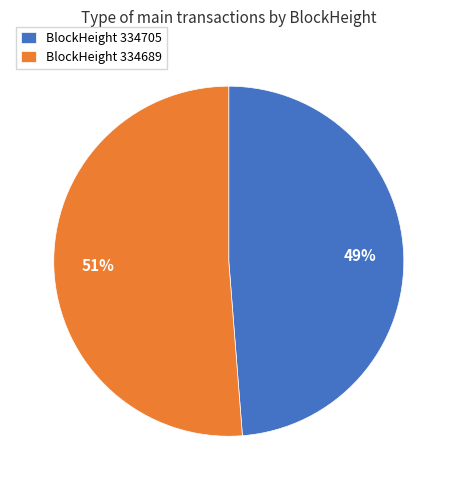

Combined, do BlockHeight 334705 and BlockHeight 334689 account for over 50%?

Yes